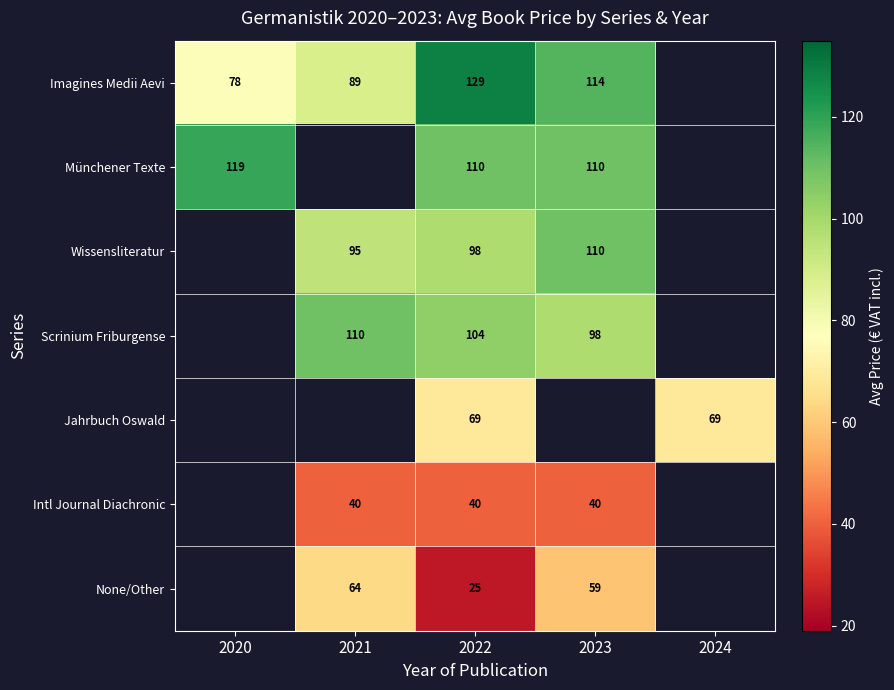

What is the spread (max minus min) of values at 2022?

104